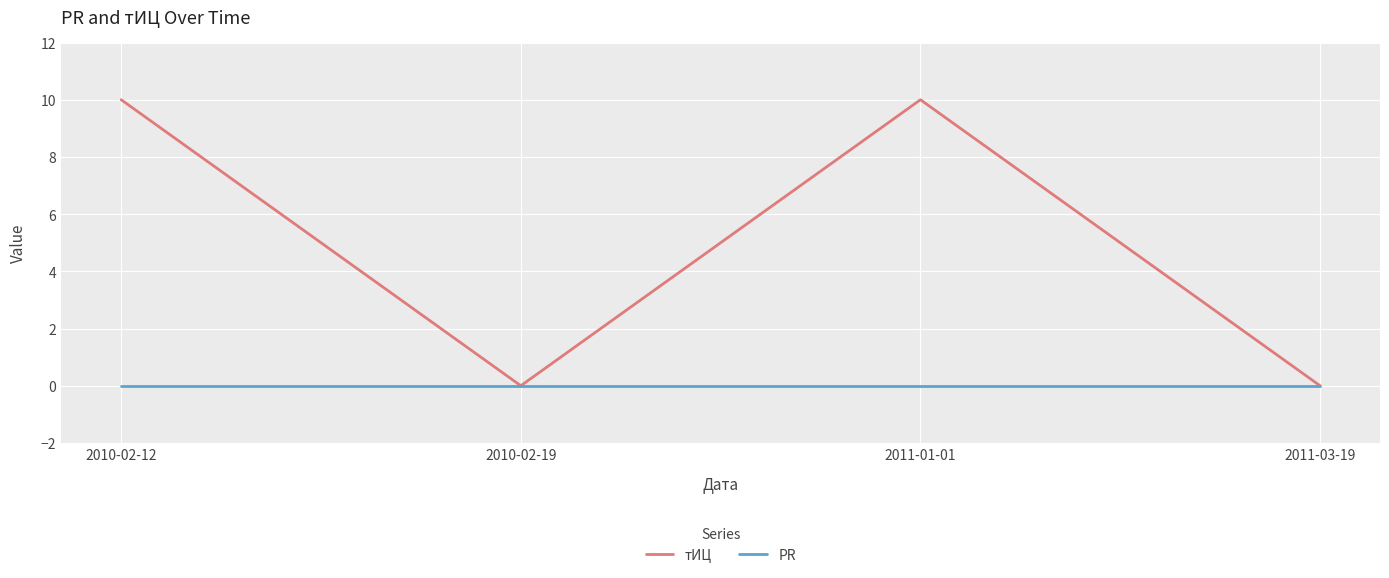

Where is the first local minimum for тИЦ?

2010-02-19